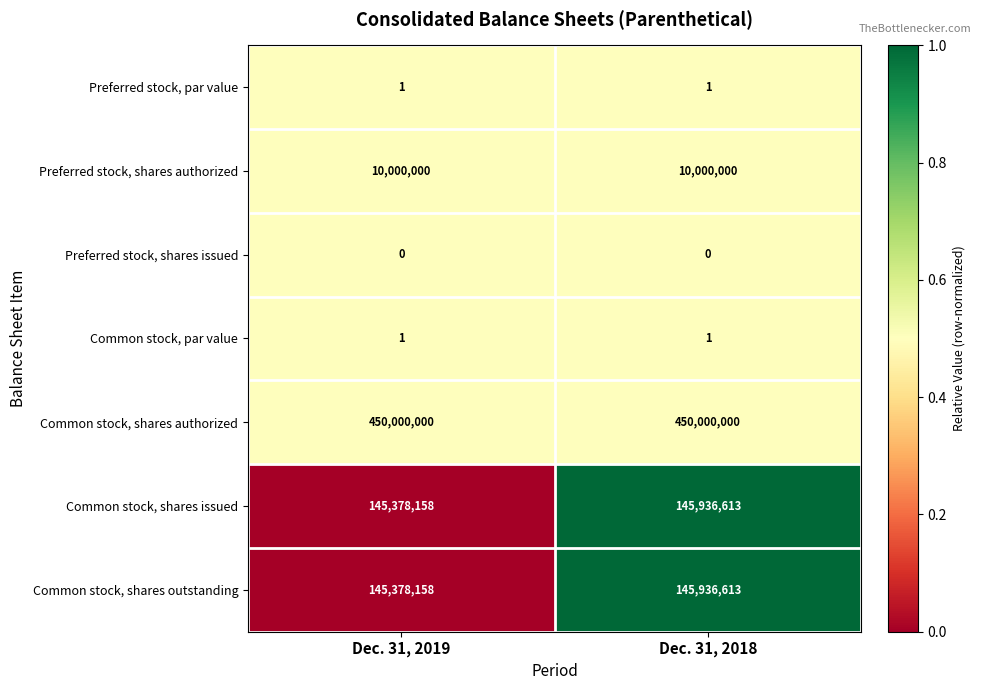

What is the total value across all series at Dec. 31, 2019?

750756318